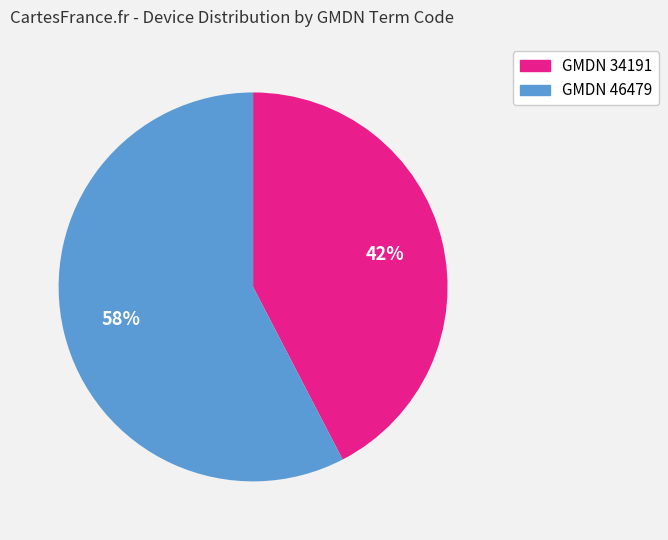

Is the sum of GMDN 46479 and GMDN 34191 greater than half?

Yes